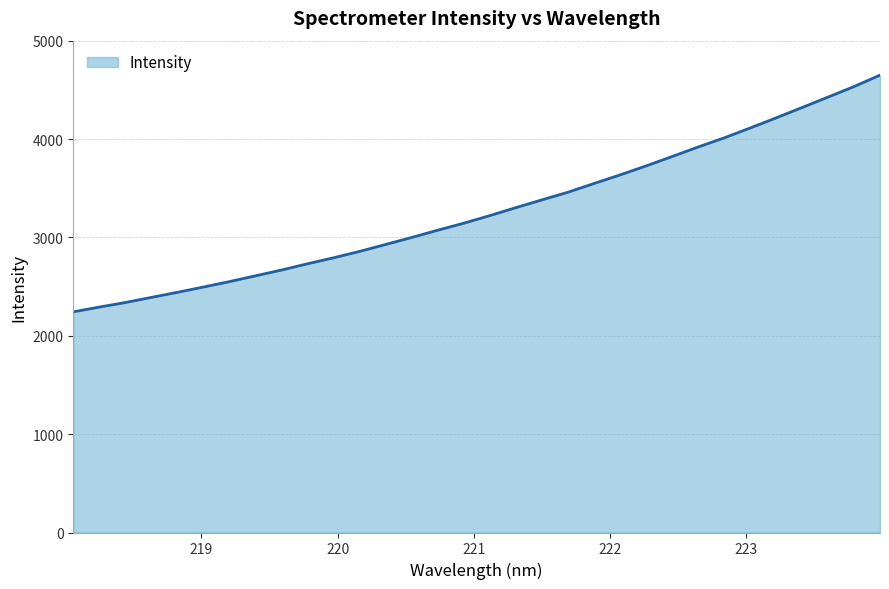

Reading left to right, extract all data points from this chart.

2243.1	2291.7	2337.9	2390.2	2441.8	2495.6	2550.9	2609.8	2668.5	2732.2	2793.1	2858.1	2928.6	2999.8	3073.3	3144.7	3221.9	3302.8	3381.4	3459.3	3547.9	3634.9	3726.4	3821.7	3918.4	4011.3	4111.6	4214.6	4320.1	4426.2	4533.2	4649.4